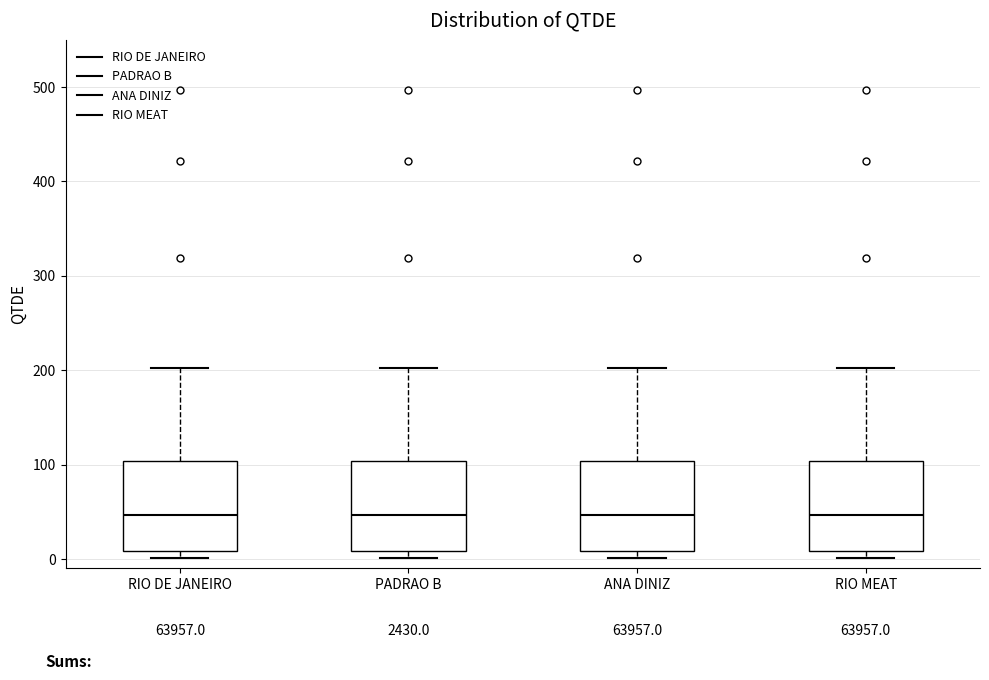

Reading left to right, read every box against the y-axis: the position of its median line, the range the box covers, and the ends of its whiskers. The values are not printed on the chart, so give them approximately, as read against the axis.

RIO DE JANEIRO: median 50, box 10 to 100, whiskers 0 to 200
PADRAO B: median 50, box 10 to 100, whiskers 0 to 200
ANA DINIZ: median 50, box 10 to 100, whiskers 0 to 200
RIO MEAT: median 50, box 10 to 100, whiskers 0 to 200